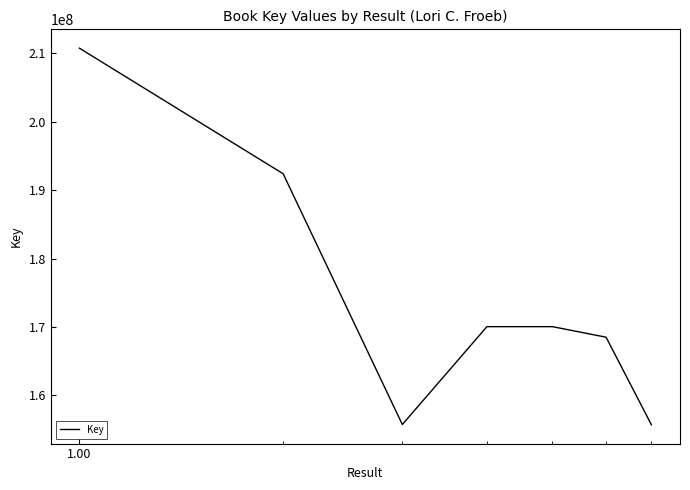

What is the minimum value shown in the chart?

155709073